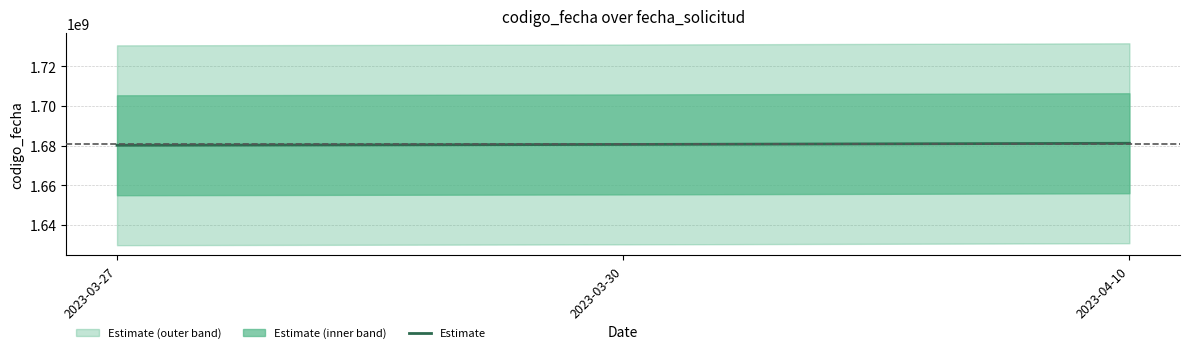

The value at 2023-04-10 is 1681206150. True or false?

True